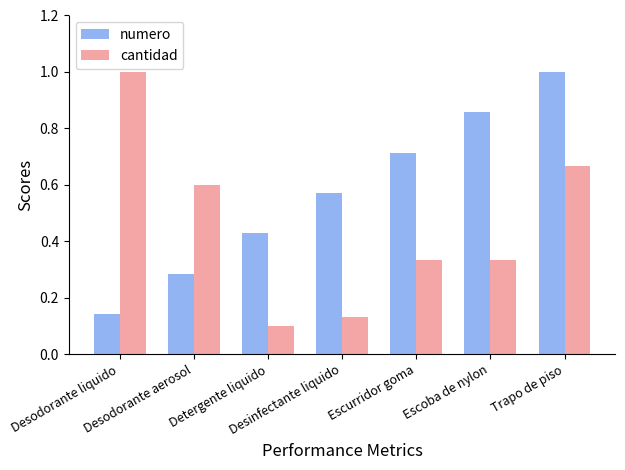

What are all the series names shown in the legend?

numero, cantidad